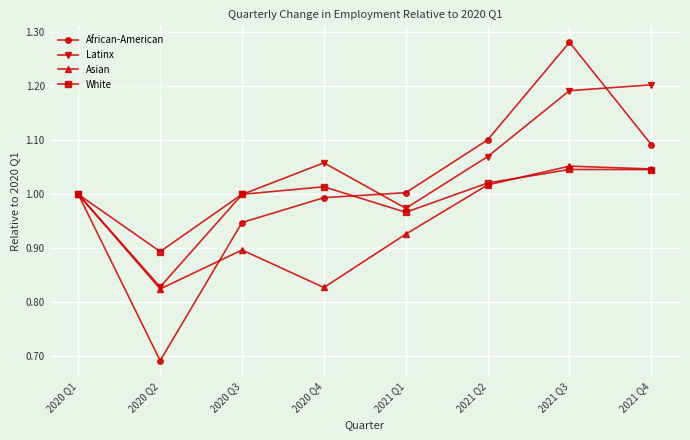

How many lines are shown in the chart?

4